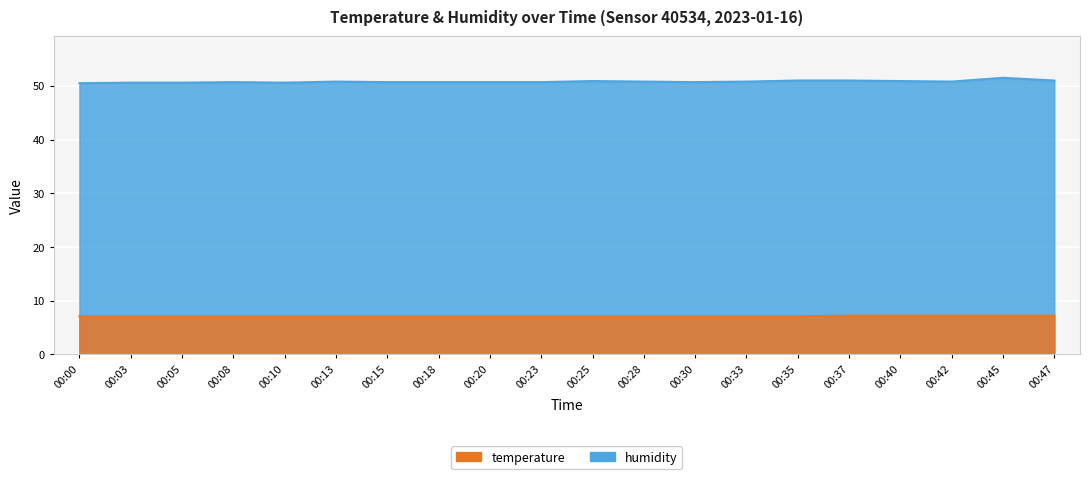

How many lines are shown in the chart?

2